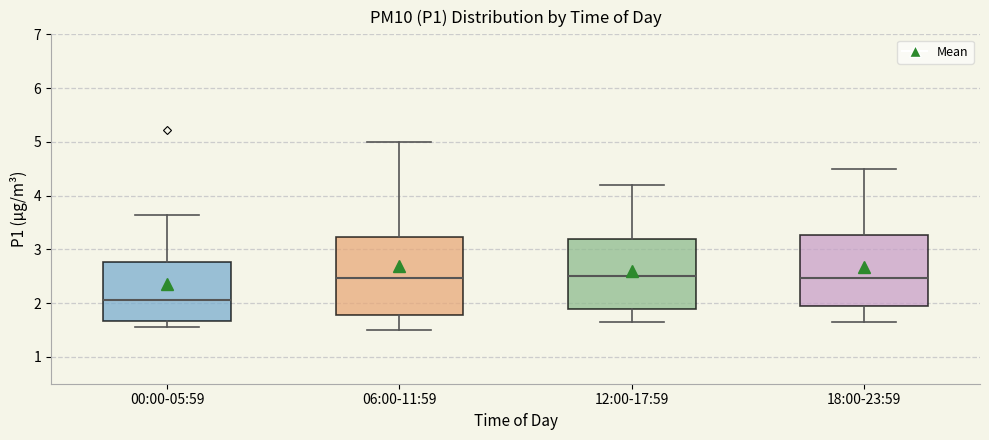

Reading left to right, transcribe this box plot: for each box, give where its median line is, the range the box spans, and where its two whiskers end, as read against the y-axis. The values are not printed on the chart, so give them approximately, as read against the axis.

00:00-05:59: median 2.1, box 1.7 to 2.8, whiskers 1.6 to 3.6
06:00-11:59: median 2.5, box 1.8 to 3.2, whiskers 1.5 to 5.0
12:00-17:59: median 2.5, box 1.9 to 3.2, whiskers 1.7 to 4.2
18:00-23:59: median 2.5, box 1.9 to 3.3, whiskers 1.7 to 4.5